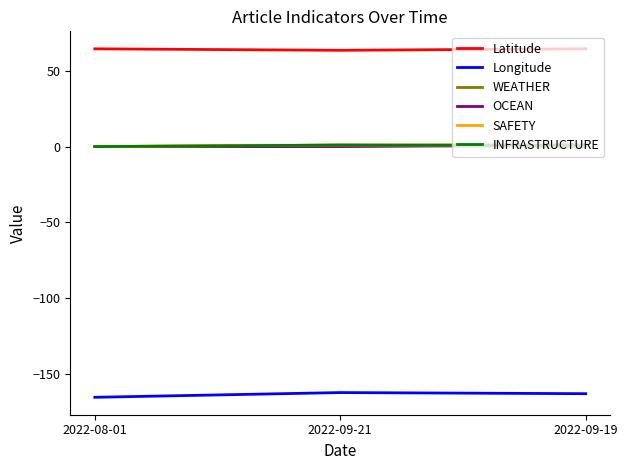

Does the chart have visible grid lines?

No